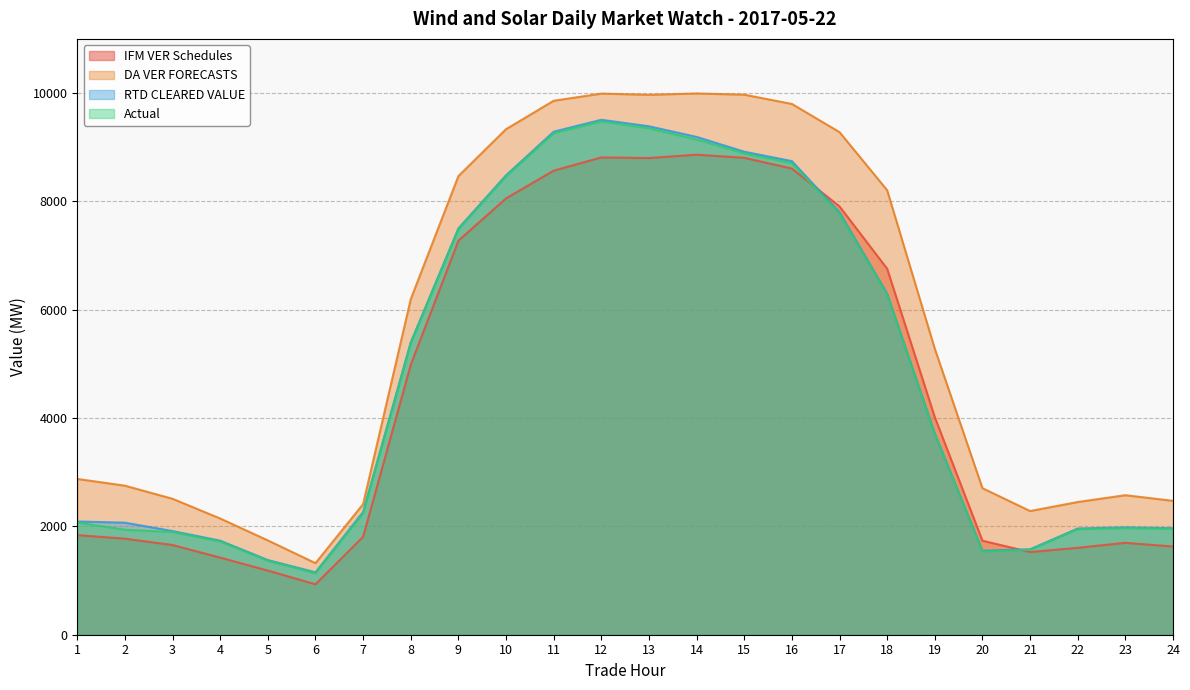

Where is the first local maximum for DA VER FORECASTS?

12